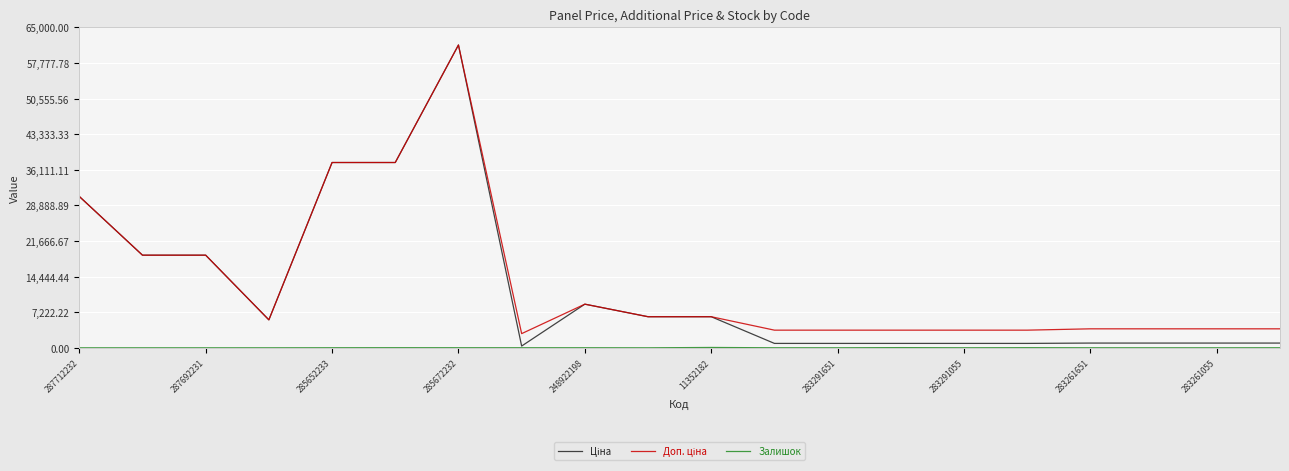

How many lines are shown in the chart?

3